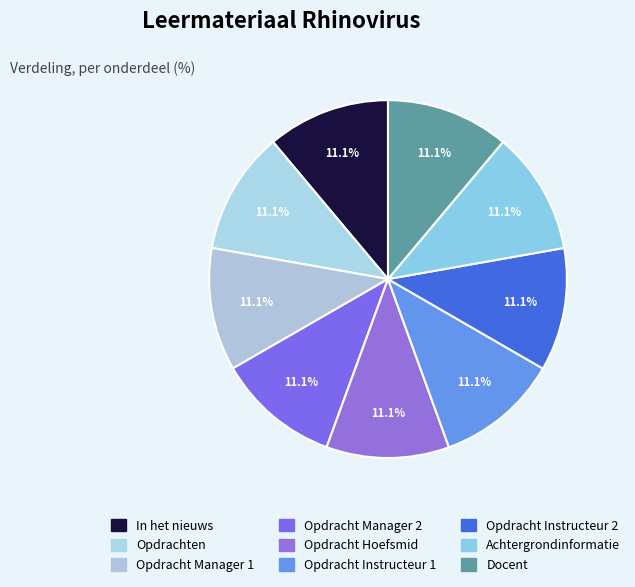

To the nearest percent, what is the combined percentage of Achtergrondinformatie and Opdracht Manager 1?

22%